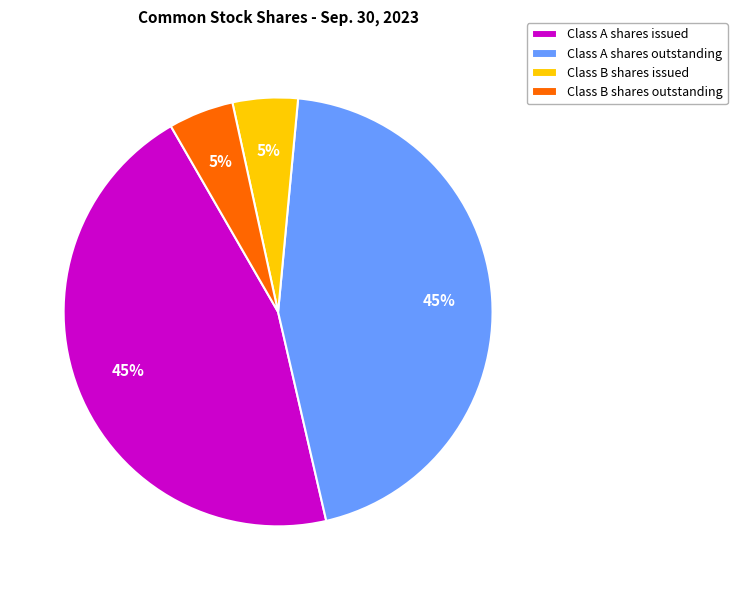

Is it true that Class B shares outstanding is 5% of the pie?

True